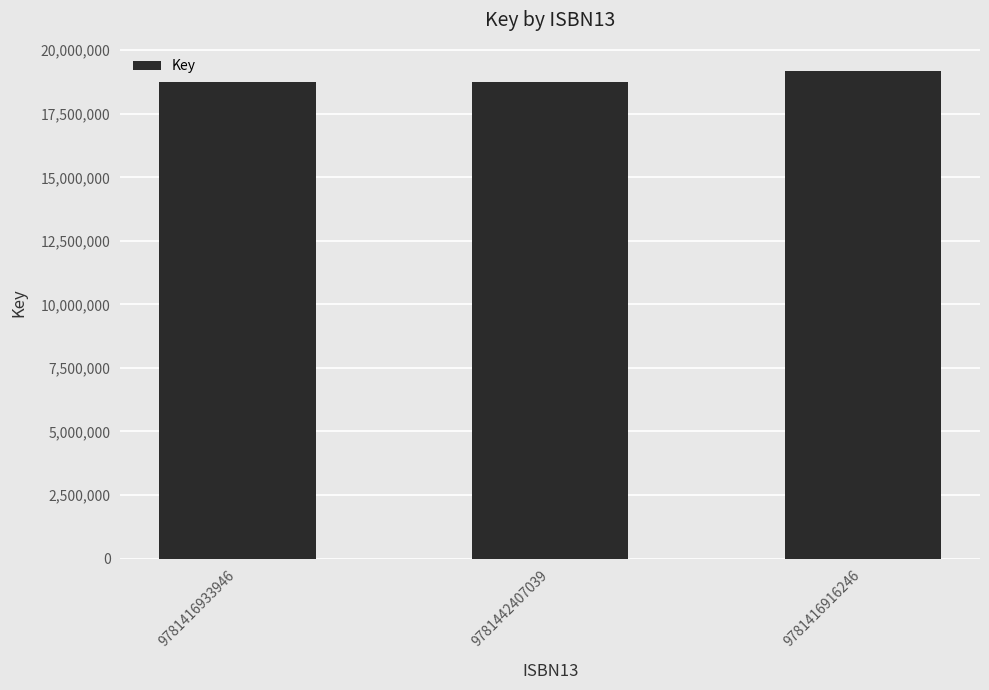

What is the maximum value shown in the chart?

19176219